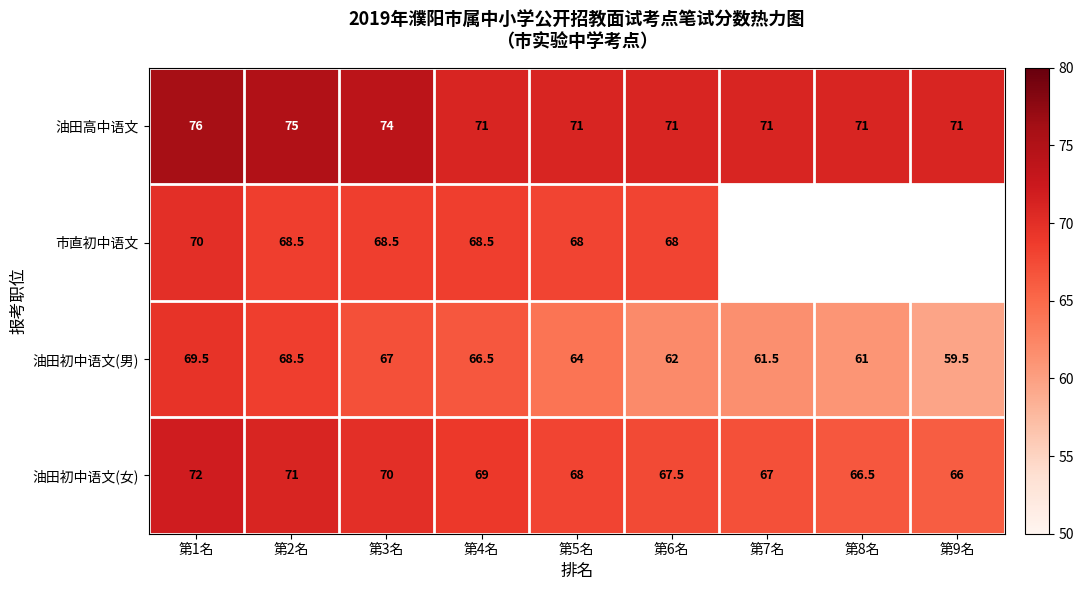

What is the approximate value of 油田高中语文 at 第8名?

71.0